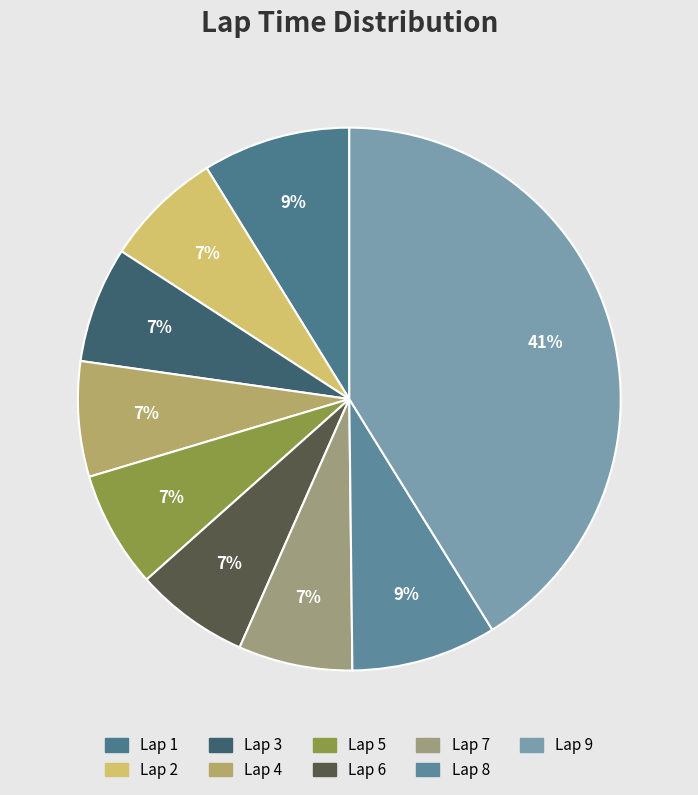

The Lap 5 slice represents 7% of the pie. True or false?

True